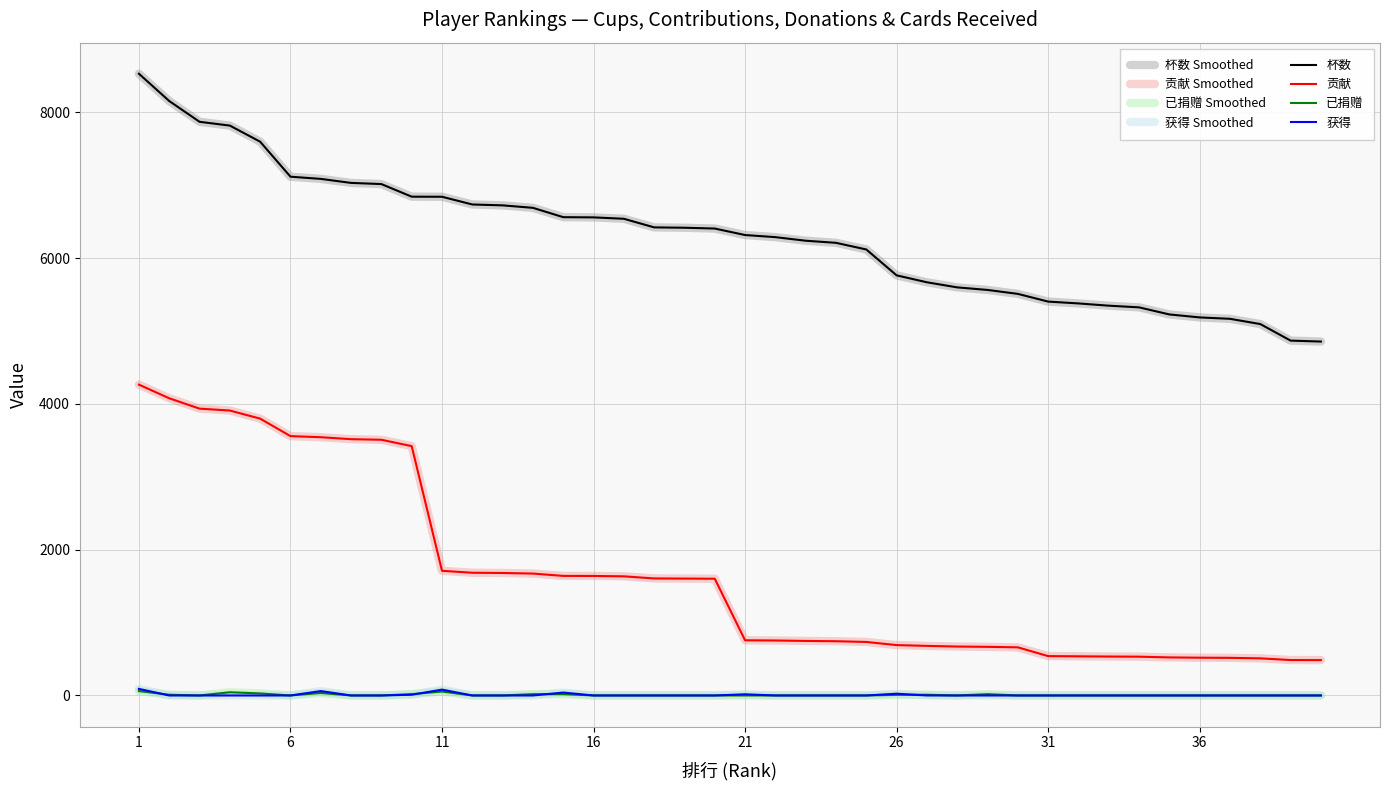

Reading right to left, extract all data points from this chart.

杯数: 4854	4867	5094	5166	5185	5226	5323	5346	5377	5402	5508	5562	5597	5667	5762	6117	6208	6237	6286	6315	6404	6415	6420	6538	6557	6560	6688	6722	6734	6840	6841	7014	7030	7085	7115	7595	7816	7868	8153	8527
贡献: 485	486	509	516	518	522	532	534	537	540	660	667	671	680	691	734	744	748	754	757	1601	1603	1605	1634	1639	1640	1672	1680	1683	1710	3420	3507	3515	3542	3557	3797	3908	3934	4076	4263
已捐赠: 0	0	0	0	0	0	0	0	0	0	0	18	0	10	8	0	0	0	0	0	0	0	0	0	0	18	18	0	0	54	18	0	0	34	0	28	44	0	10	60
获得: 0	0	0	0	0	0	0	0	0	0	0	0	0	0	24	0	0	0	0	16	0	0	0	0	0	40	0	0	0	80	10	0	0	60	0	0	0	0	0	90